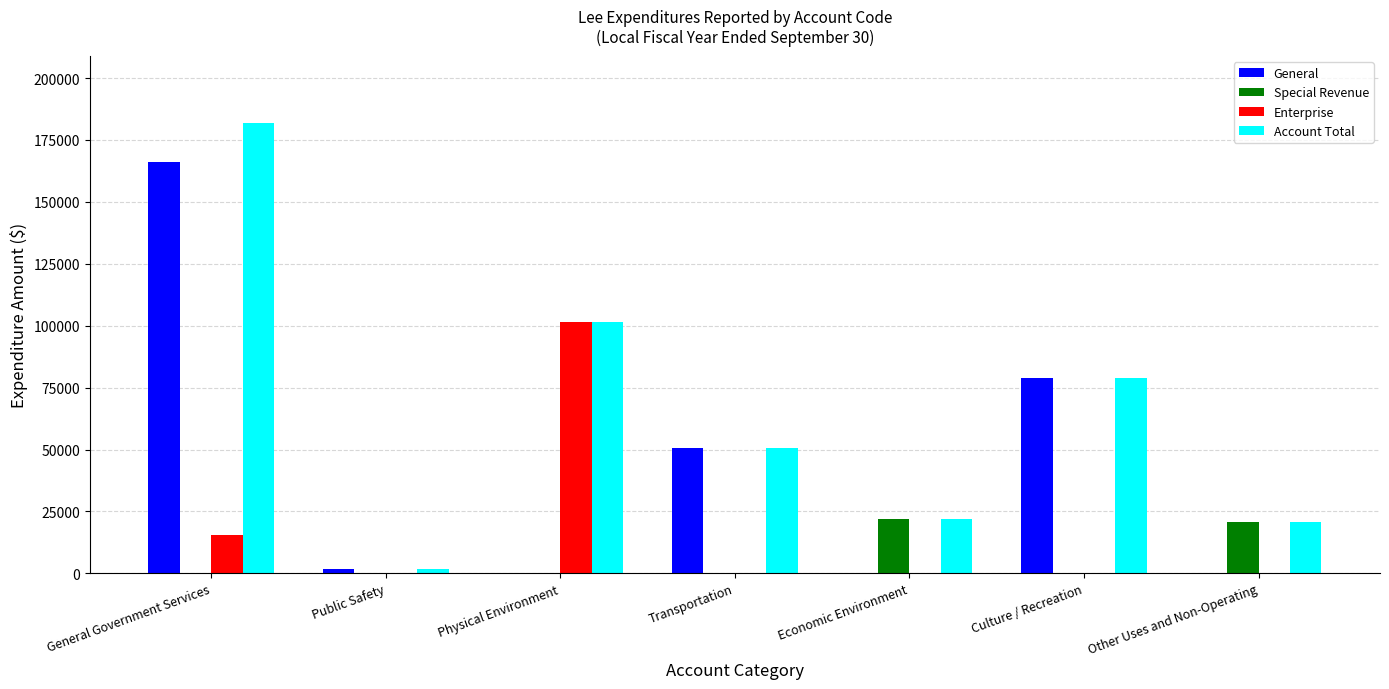

Reading right to left, extract all data points from this chart.

General: Other Uses and Non-Operating=0	Culture / Recreation=79064	Economic Environment=0	Transportation=50583	Physical Environment=0	Public Safety=1901	General Government Services=166266
Special Revenue: Other Uses and Non-Operating=20714	Culture / Recreation=0	Economic Environment=21873	Transportation=0	Physical Environment=0	Public Safety=0	General Government Services=0
Enterprise: Other Uses and Non-Operating=0	Culture / Recreation=0	Economic Environment=0	Transportation=0	Physical Environment=101542	Public Safety=0	General Government Services=15488
Account Total: Other Uses and Non-Operating=20714	Culture / Recreation=79064	Economic Environment=21873	Transportation=50583	Physical Environment=101542	Public Safety=1901	General Government Services=181754